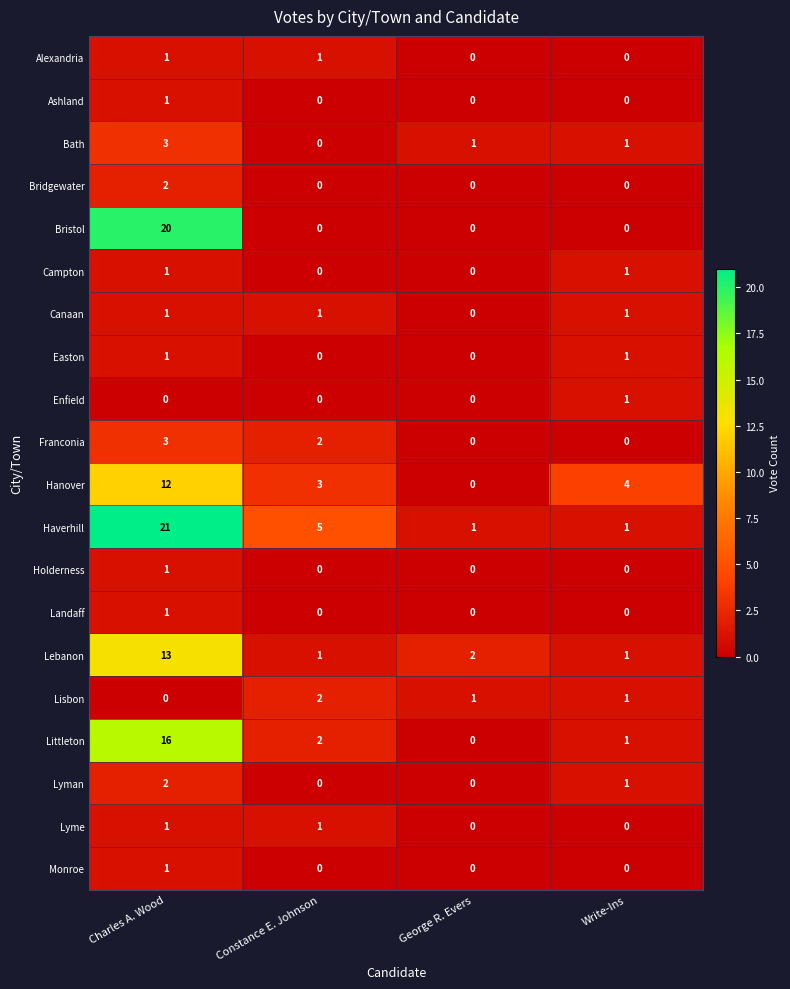

How many categories are shown in the chart?

4